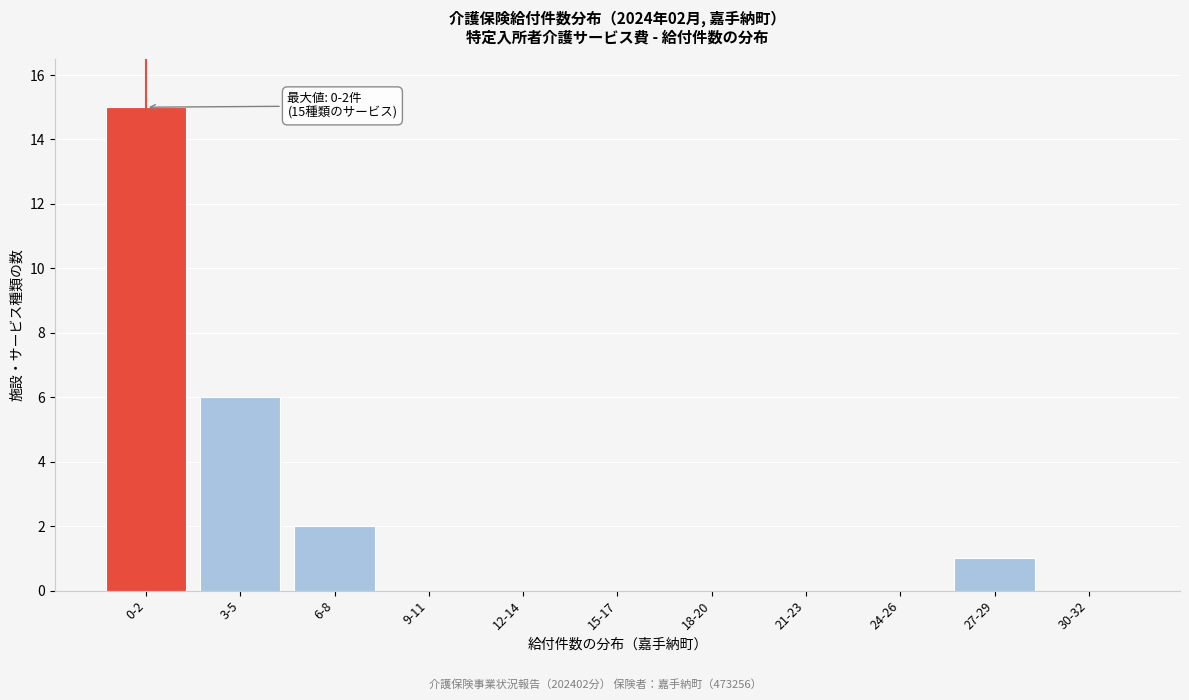

Reading left to right, what are all the values shown in this chart?

0-2=15	3-5=6	6-8=2	9-11=0	12-14=0	15-17=0	18-20=0	21-23=0	24-26=0	27-29=1	30-32=0